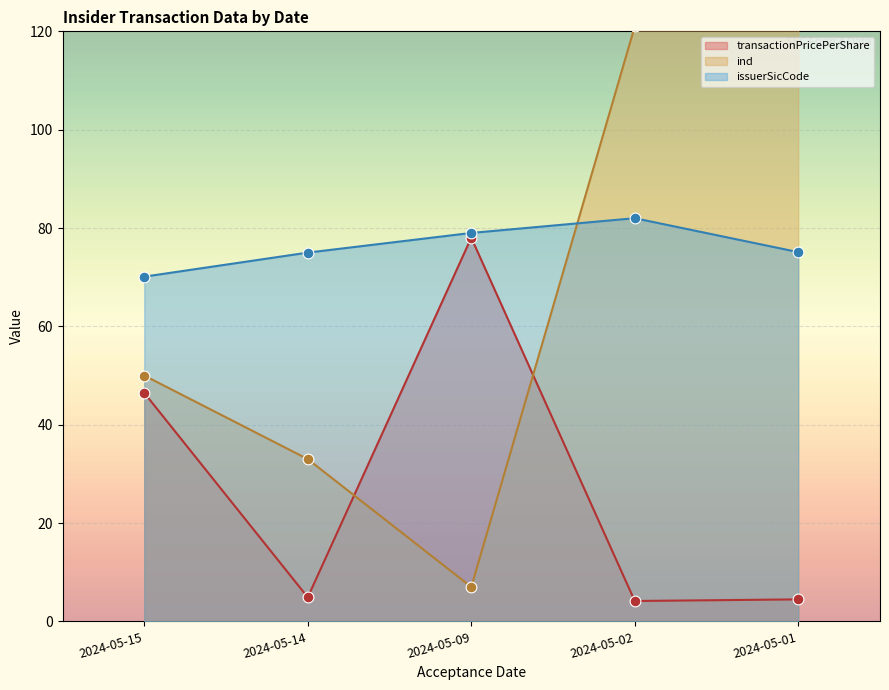

At how many categories does at least one series exceed 119?

2